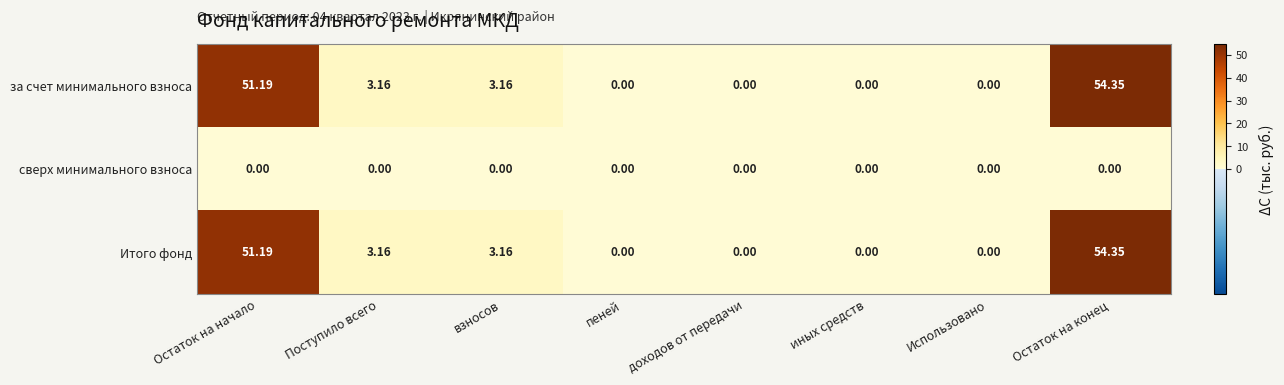

At which category is the sum across all series the highest?

Остаток на конец